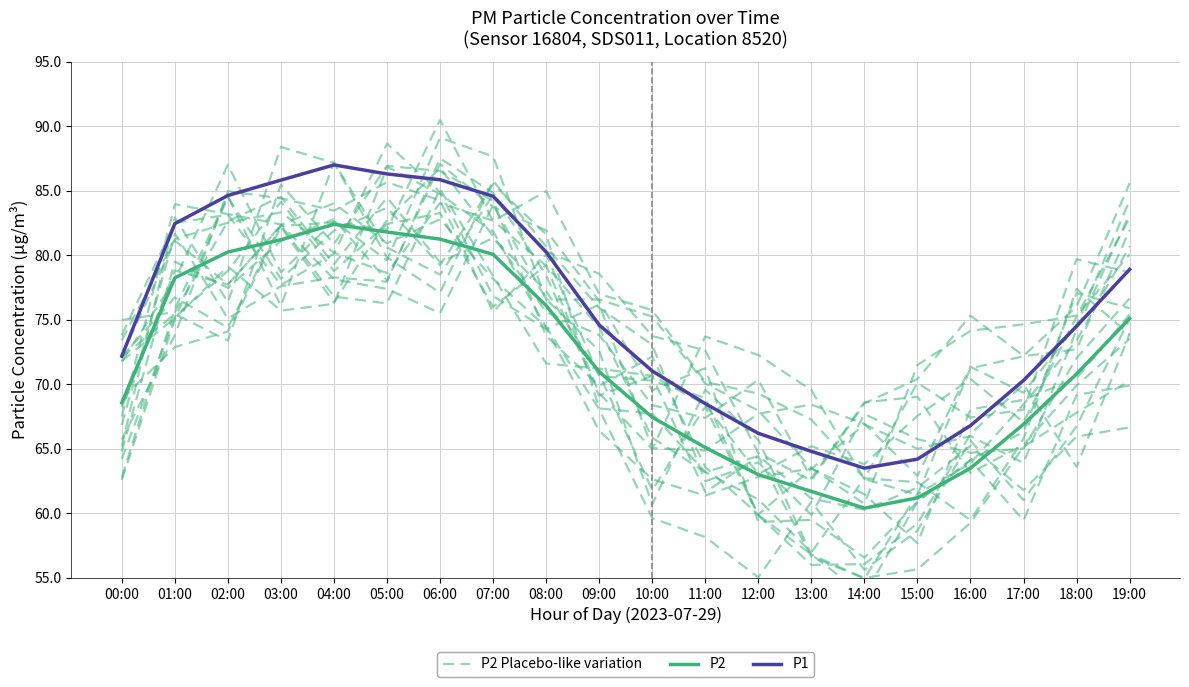

Rank the series by their average value, from highest to lowest.

P1, P2, P2 Placebo-like variation